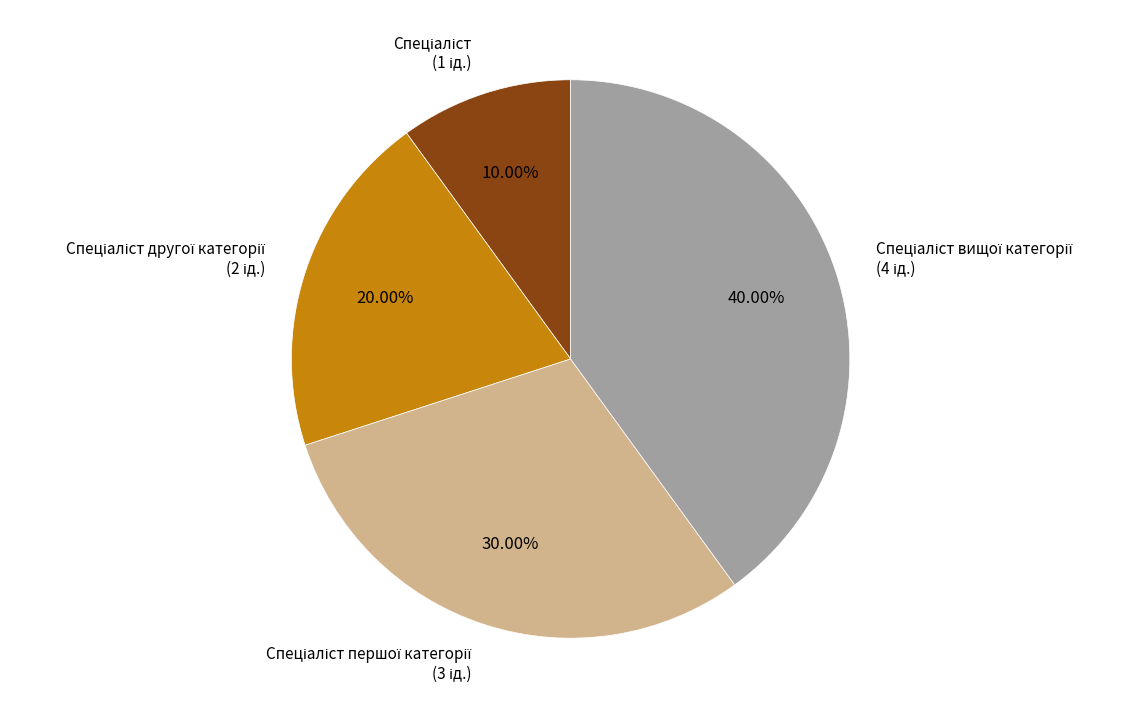

Is there a majority slice in this chart?

No